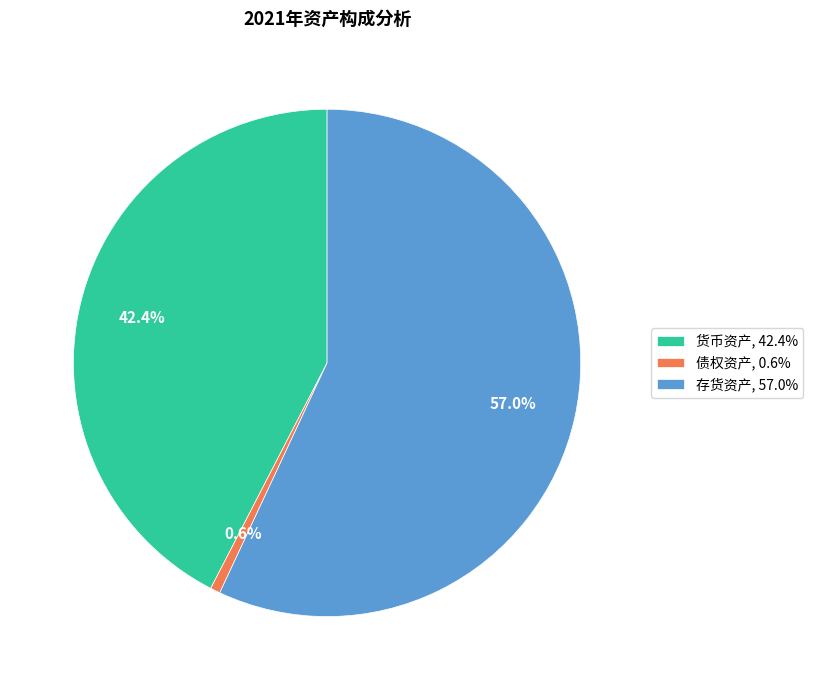

To the nearest percent, what is the difference between the 债权资产 and 货币资产 slice percentages?

42%